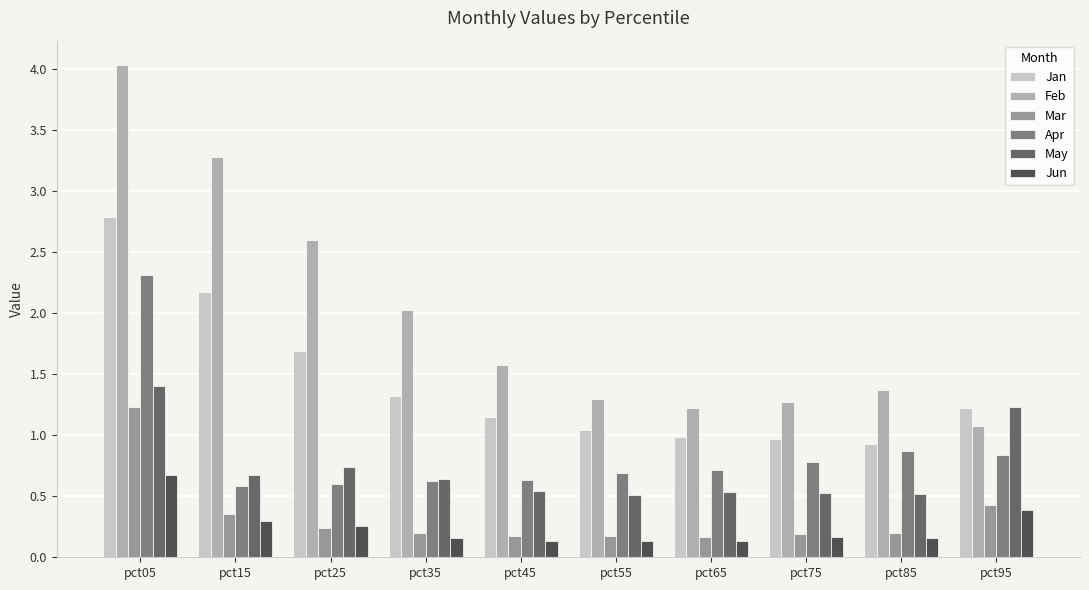

Between pct25 and pct55, which series saw the biggest shift?

Feb